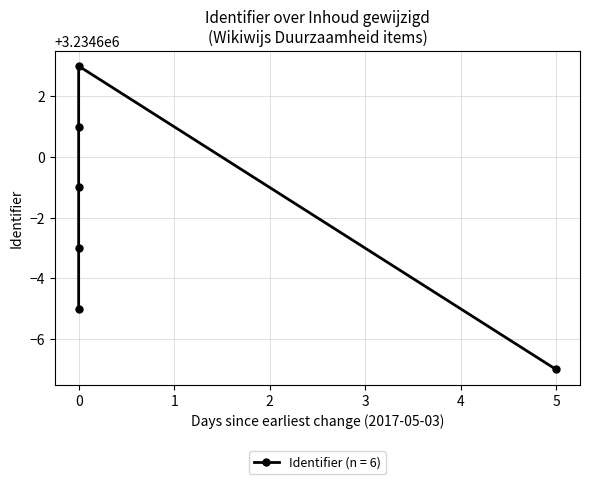

The chart shows a value of 3234597 at 2017-05-03. True or false?

True